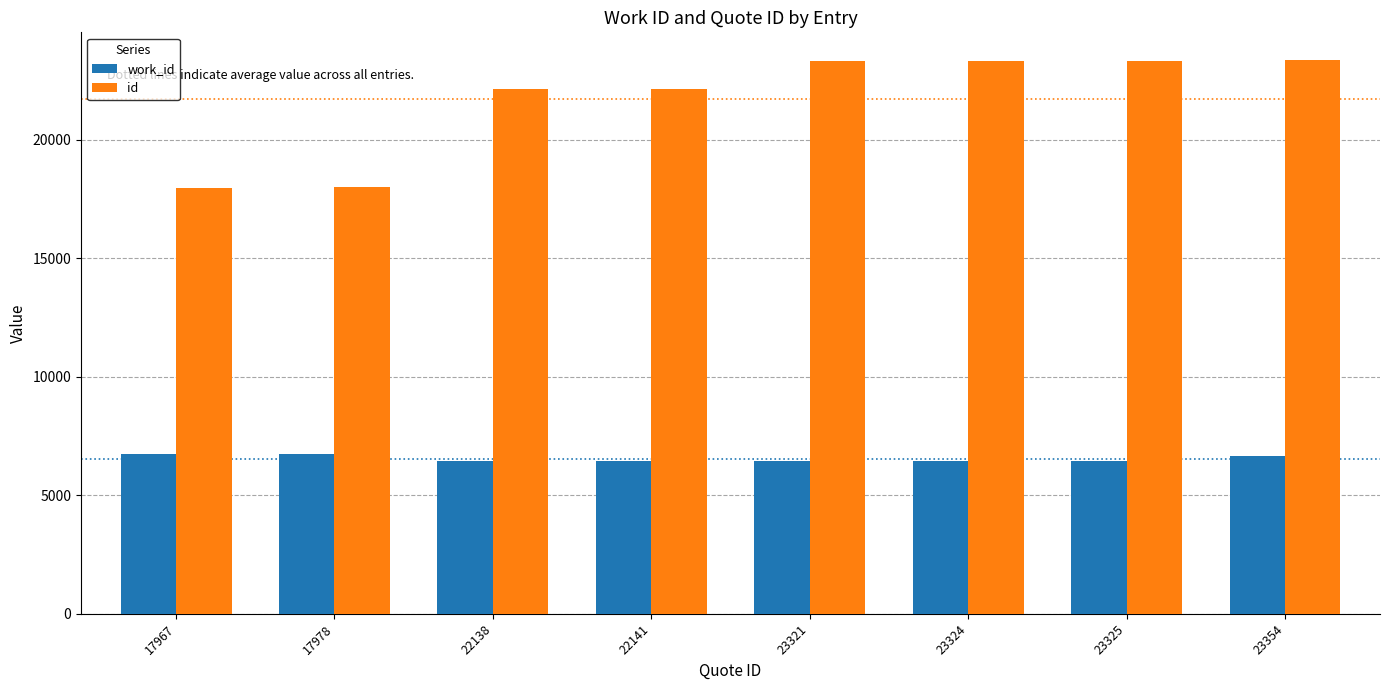

Which series has the largest total across all categories?

id